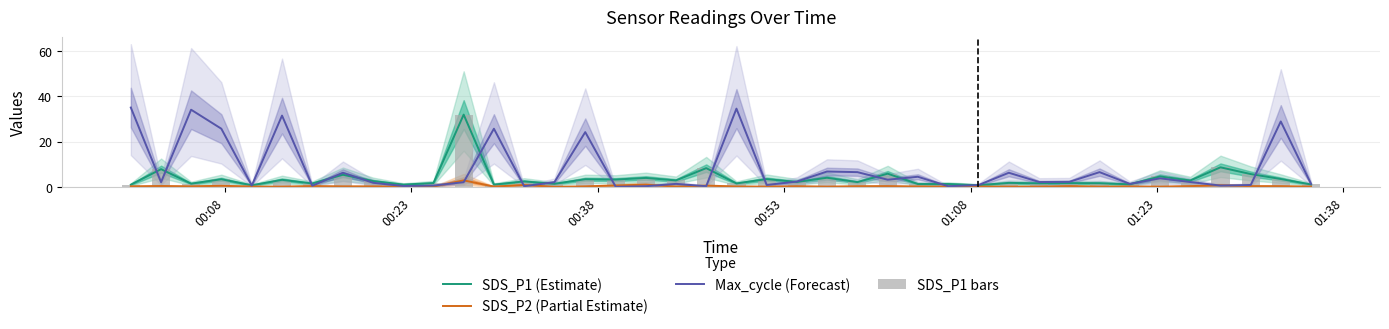

At which label does SDS_P1 bars first exceed 2?

00:23